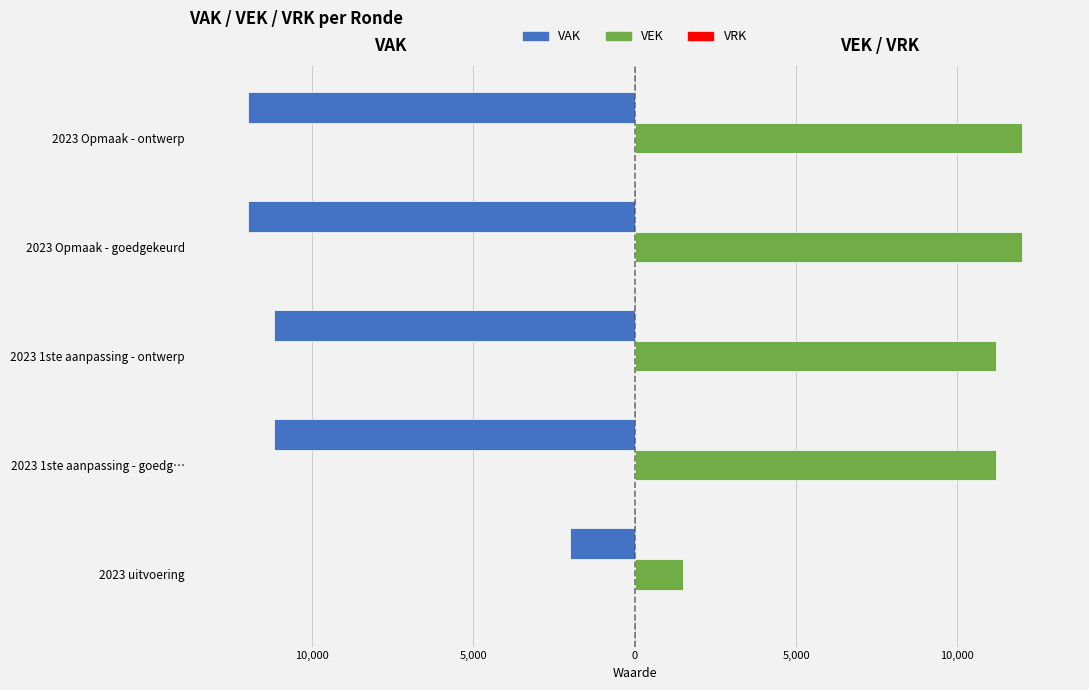

What is the difference between the second highest and minimum values in the VEK series?

10502.0